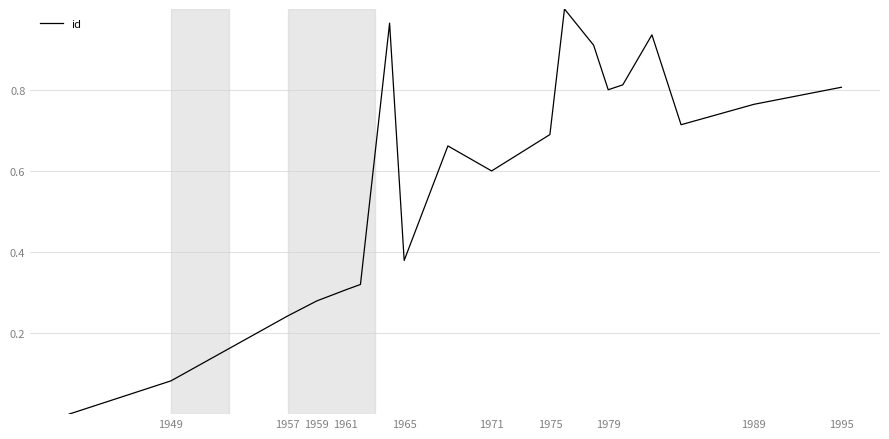

What is the average value?

0.6